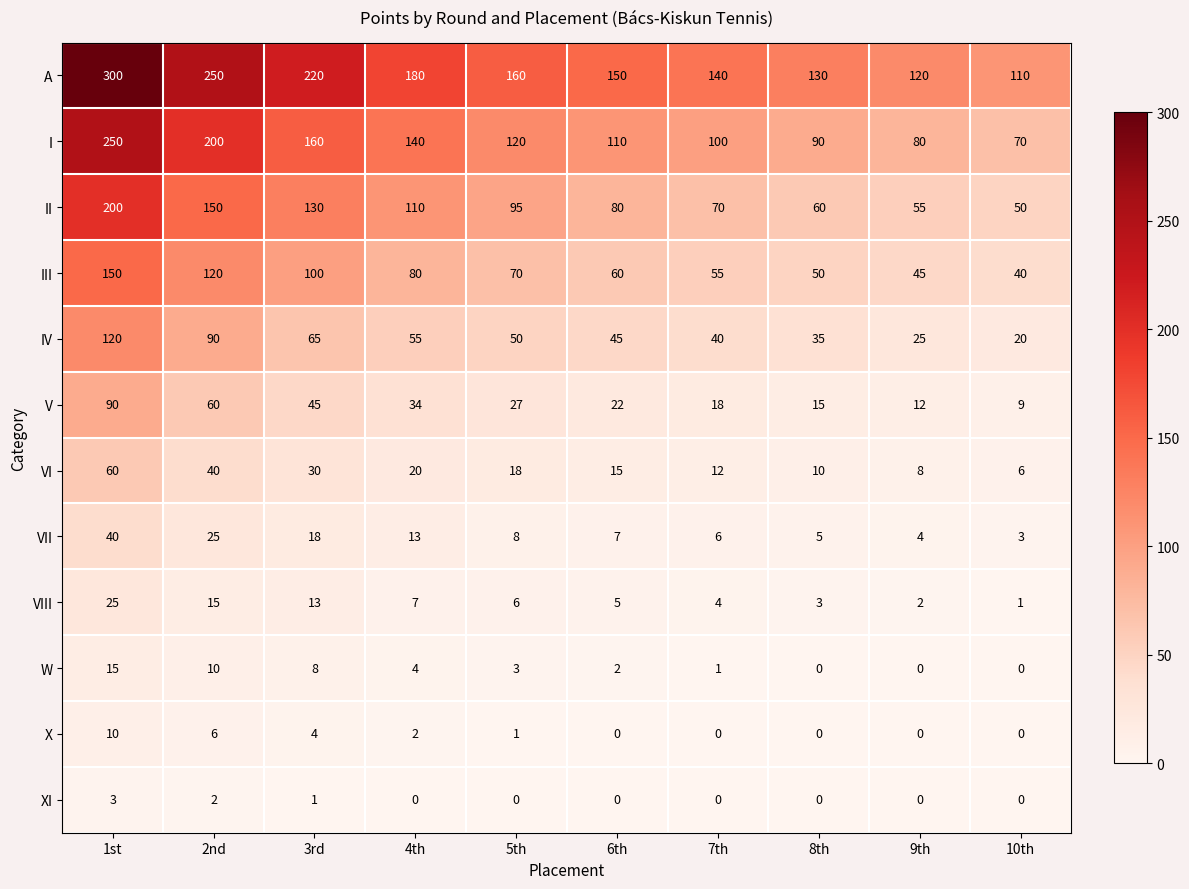

What is the maximum value for VI?

60